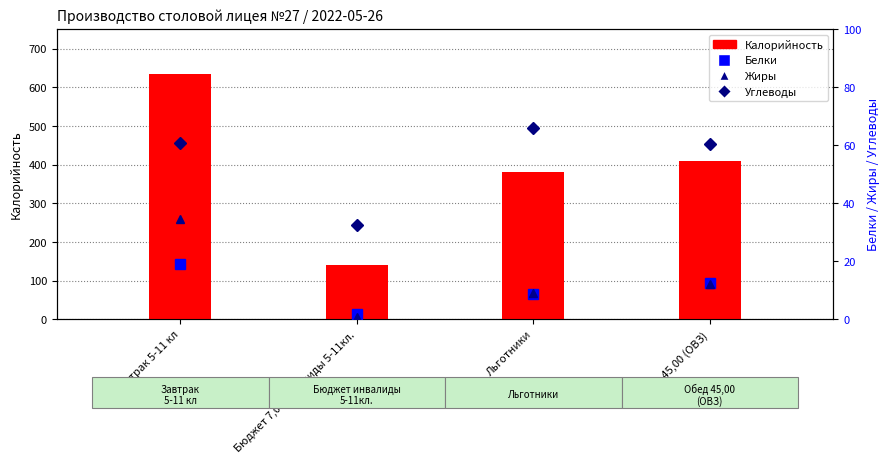

Which label corresponds to the smallest value in the chart?

Бюджет 7,00 инвалиды 5-11кл.